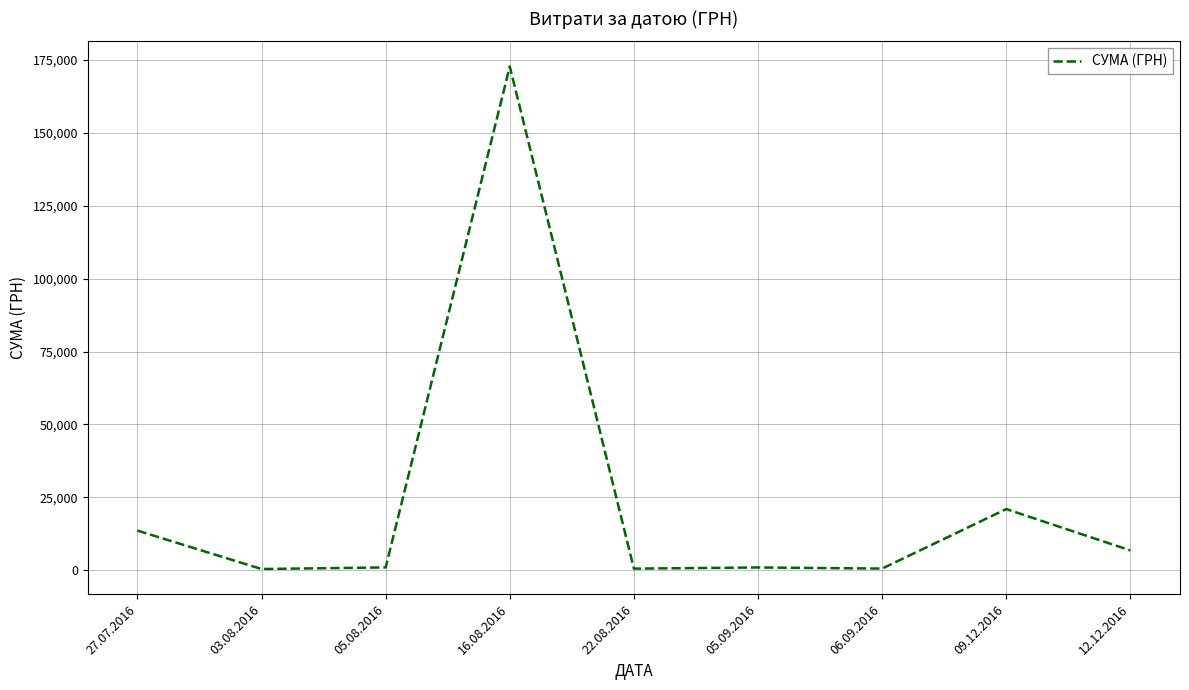

What is the difference between the values at 27.07.2016 and 16.08.2016?

159076.9